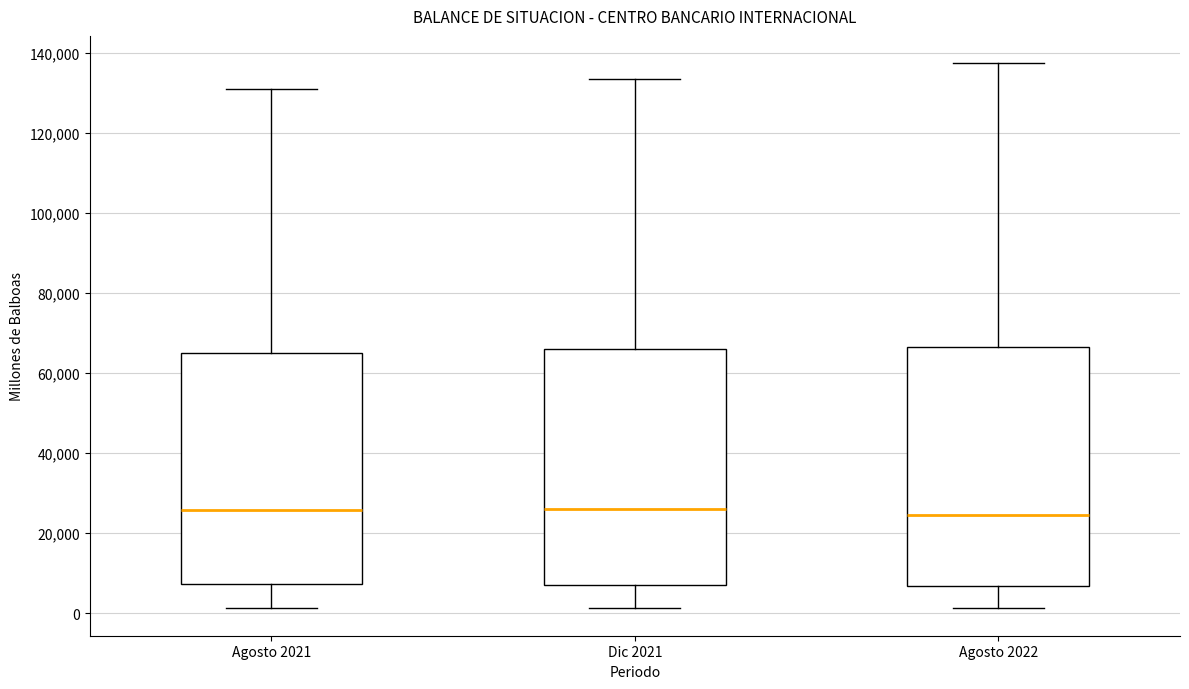

Reading left to right, transcribe this box plot: for each box, give where its median line is, the range the box spans, and where its two whiskers end, as read against the y-axis. The values are not printed on the chart, so give them approximately, as read against the axis.

Agosto 2021: median 26000, box 8000 to 64000, whiskers 2000 to 130000
Dic 2021: median 26000, box 8000 to 66000, whiskers 2000 to 134000
Agosto 2022: median 24000, box 6000 to 66000, whiskers 2000 to 138000